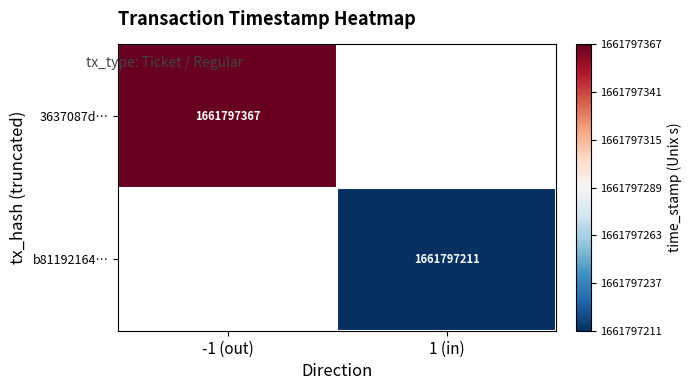

True or false: b81192164cc834b26530c7d7bffead2be9005b8 has a value of 1 at direction.

False